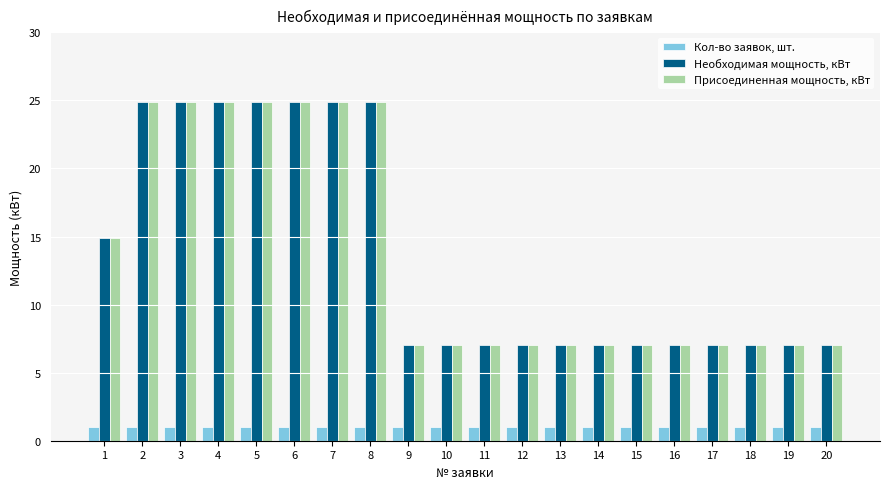

At which label is Необходимая мощность, кВт closest to 15?

1